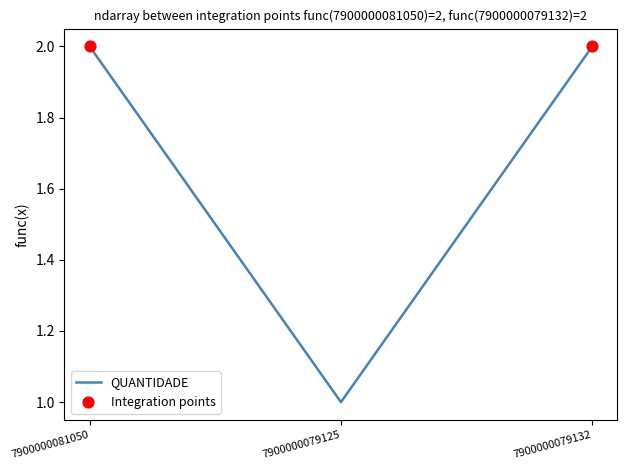

Approximately how many times larger is the value at 7900000079125 compared to 7900000079132?

0.5